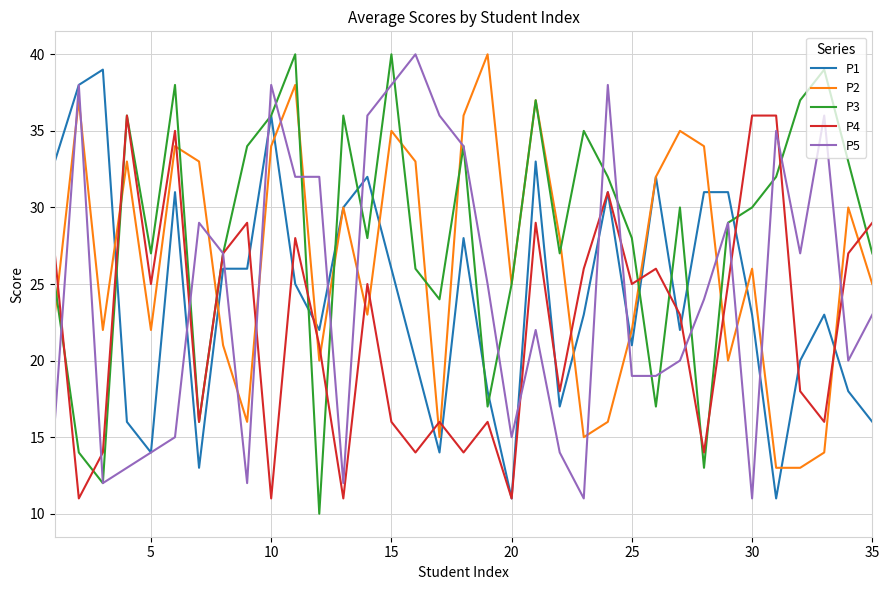

Reading right to left, what are all the values shown in this chart?

P1: 16	18	23	20	11	23	31	31	22	32	21	31	23	17	33	11	18	28	14	20	26	32	30	22	25	36	26	26	13	31	14	16	39	38	33
P2: 25	30	14	13	13	26	20	34	35	32	22	16	15	28	37	25	40	36	15	33	35	23	30	20	38	34	16	21	33	34	22	33	22	37	23
P3: 27	33	39	37	32	30	29	13	30	17	28	32	35	27	37	25	17	34	24	26	40	28	36	10	40	36	34	27	16	38	27	36	12	14	25
P4: 29	27	16	18	36	36	25	14	23	26	25	31	26	18	29	11	16	14	16	14	16	25	11	21	28	11	29	27	16	35	25	36	14	11	27
P5: 23	20	36	27	35	11	29	24	20	19	19	38	11	14	22	15	25	34	36	40	38	36	12	32	32	38	12	27	29	15	14	13	12	38	16